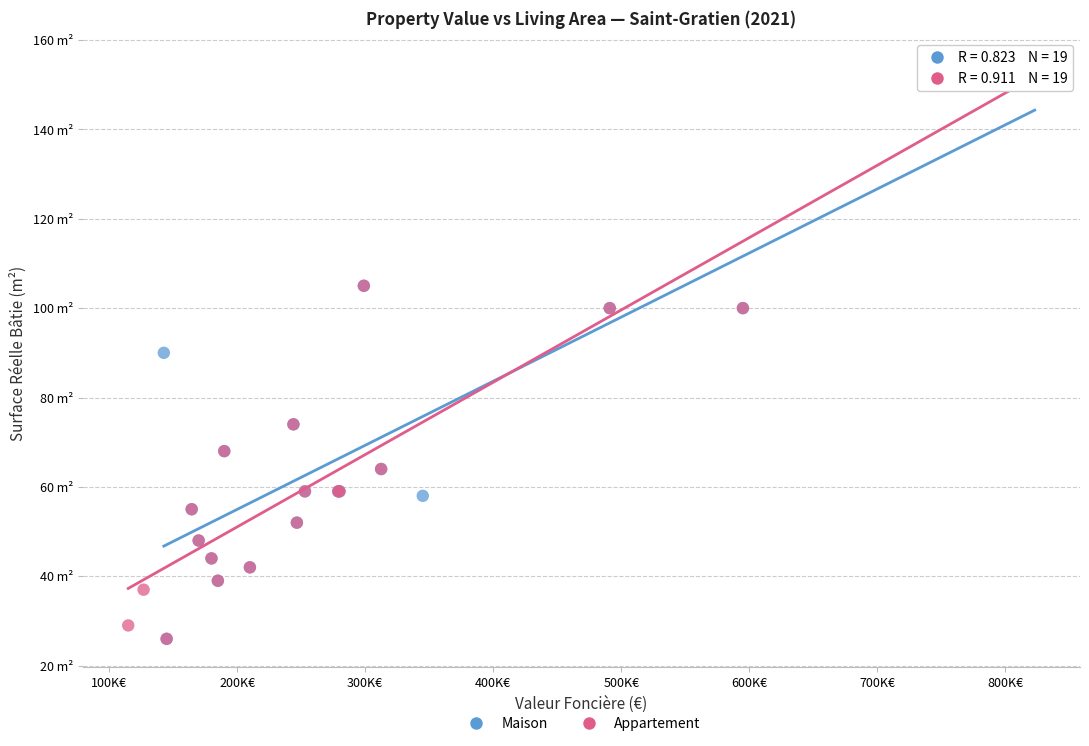

What are all the series names shown in the legend?

Maison, Appartement